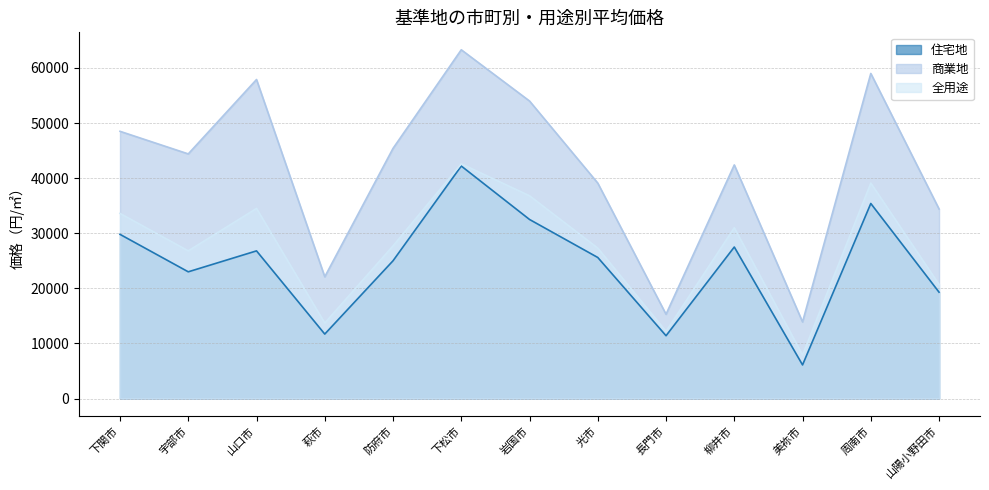

At which label does 全用途 reach its peak?

下松市